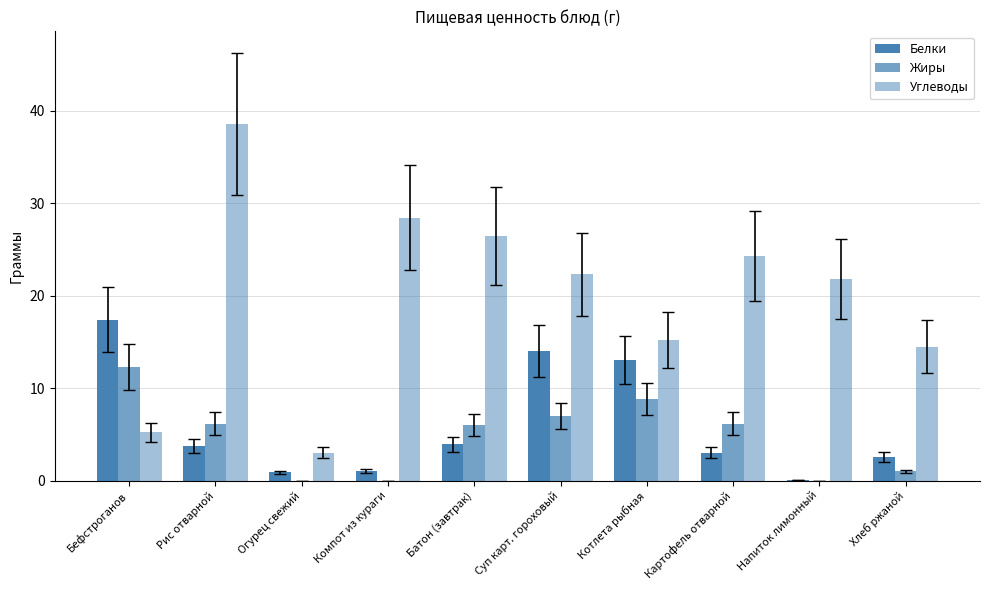

Reading right to left, list all the values displayed in this chart.

Белки: 2.5	0.1	3.0	13.0	14.0	3.9	1.1	0.9	3.8	17.4
Жиры: 1.0	0.0	6.2	8.8	7.0	6.0	0.0	0.0	6.2	12.3
Углеводы: 14.5	21.8	24.3	15.2	22.3	26.5	28.4	3.0	38.5	5.2